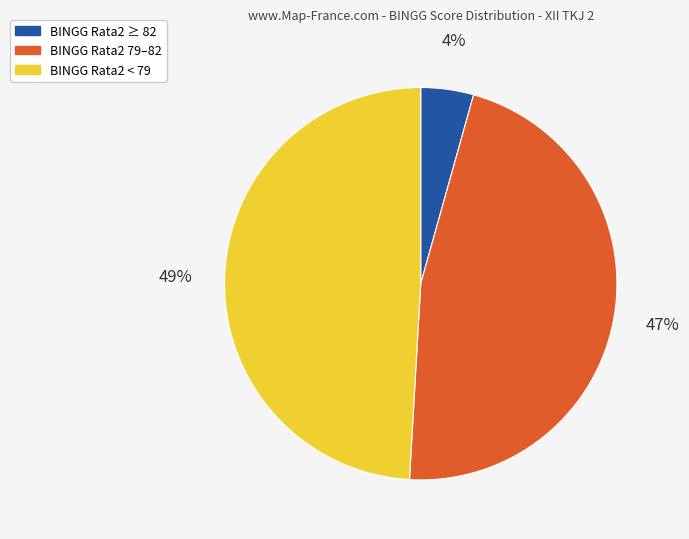

How many slices are in this pie chart?

3